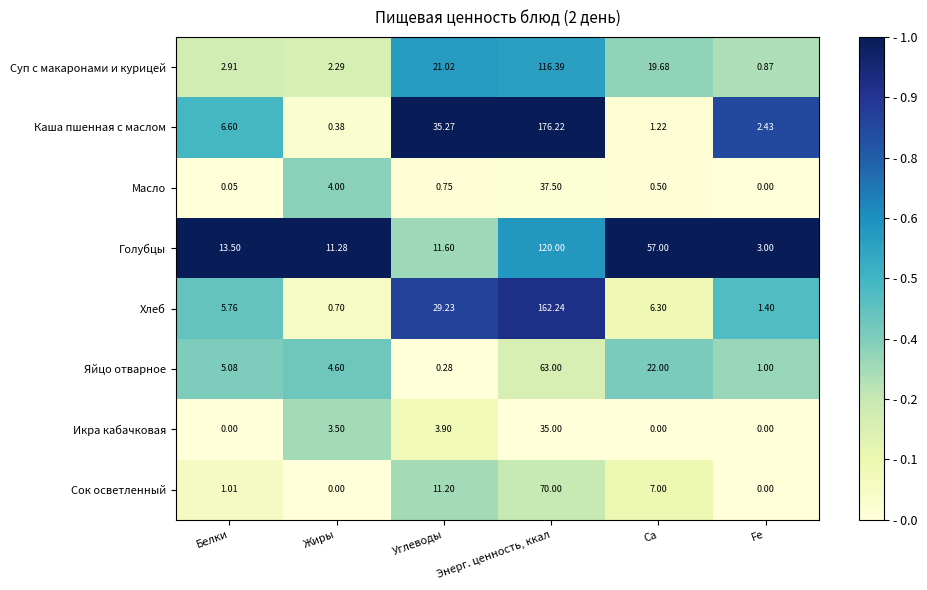

Rank the series at Жиры from highest to lowest value.

Голубцы, Яйцо отварное, Масло, Икра кабачковая, Суп с макаронами и курицей, Хлеб, Каша пшенная с маслом, Сок осветленный